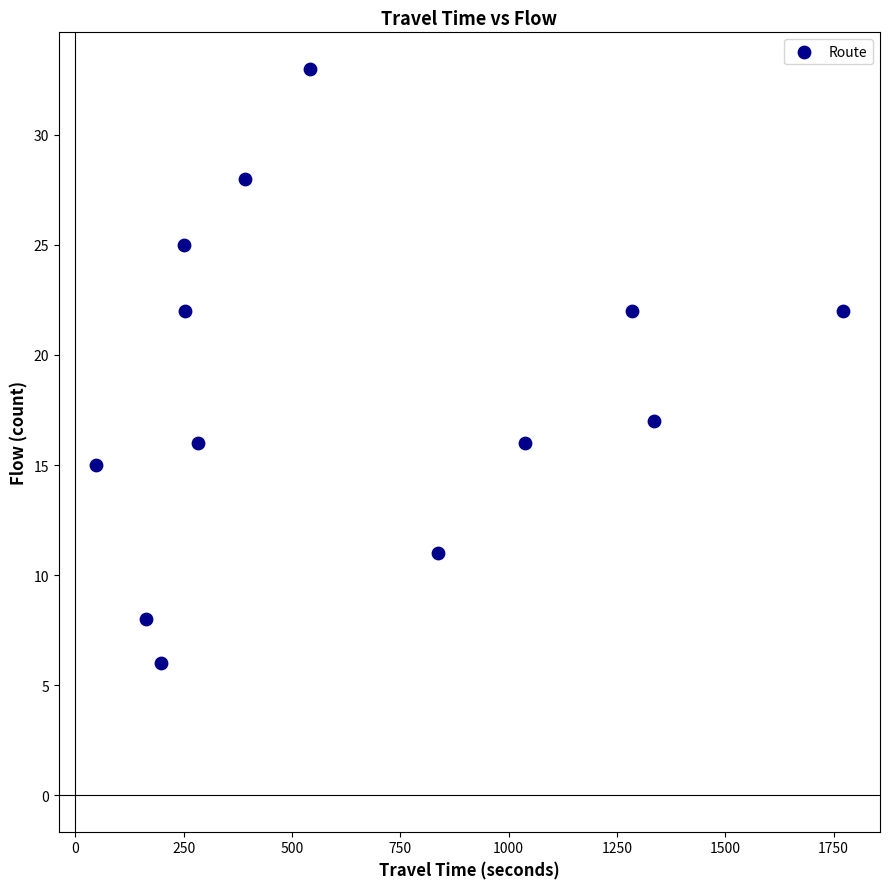

What Y value in the scatter plot is closest to 19?

17